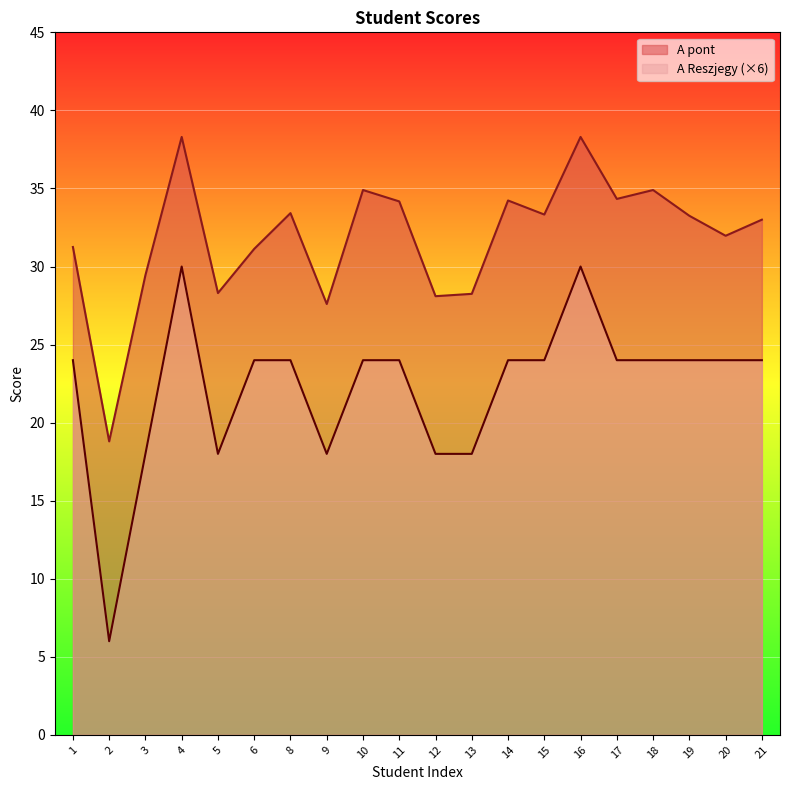

What value does the A pont series have at 1?

31.2